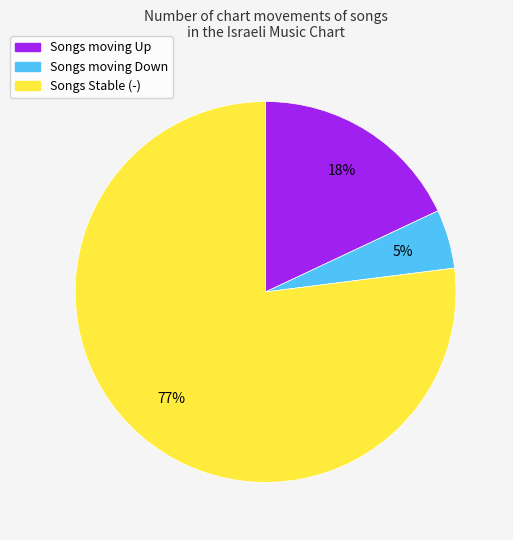

Which slice is the largest?

Songs Stable (-)